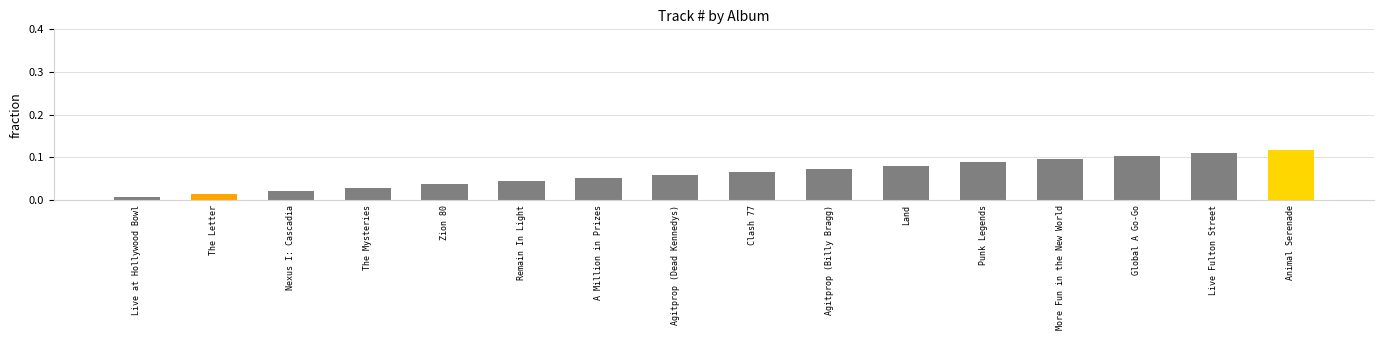

Rank the categories by value from highest to lowest.

Animal Serenade, Live Fulton Street, Global A Go-Go, More Fun in the New World, Punk Legends, Land, Agitprop (Billy Bragg), Clash 77, Agitprop (Dead Kennedys), A Million in Prizes, Remain In Light, Zion 80, The Mysteries, Nexus I: Cascadia, The Letter, Live at Hollywood Bowl